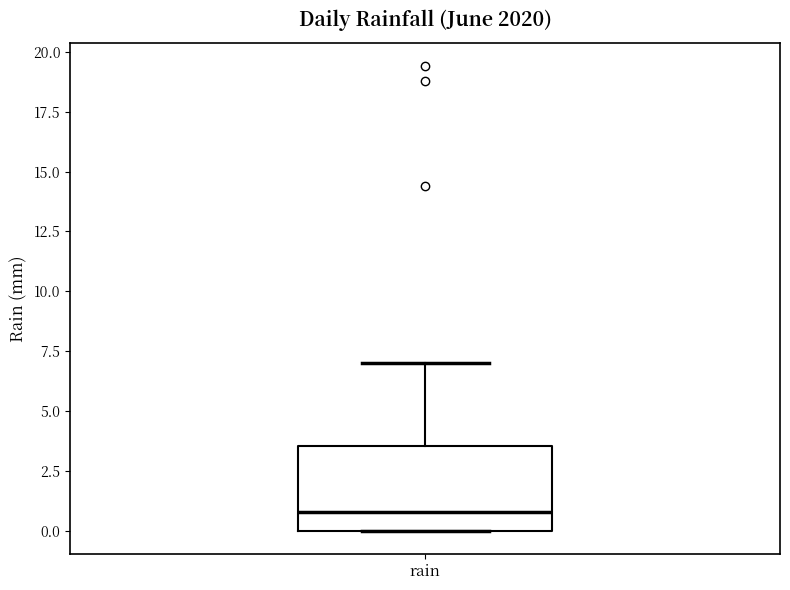

Transcribe this box plot: give where the median line is, the range the box spans, and where the two whiskers end, as read against the y-axis. The values are not printed on the chart, so give them approximately, as read against the axis.

median 1.0, box 0.0 to 3.5, whiskers 0.0 to 7.0